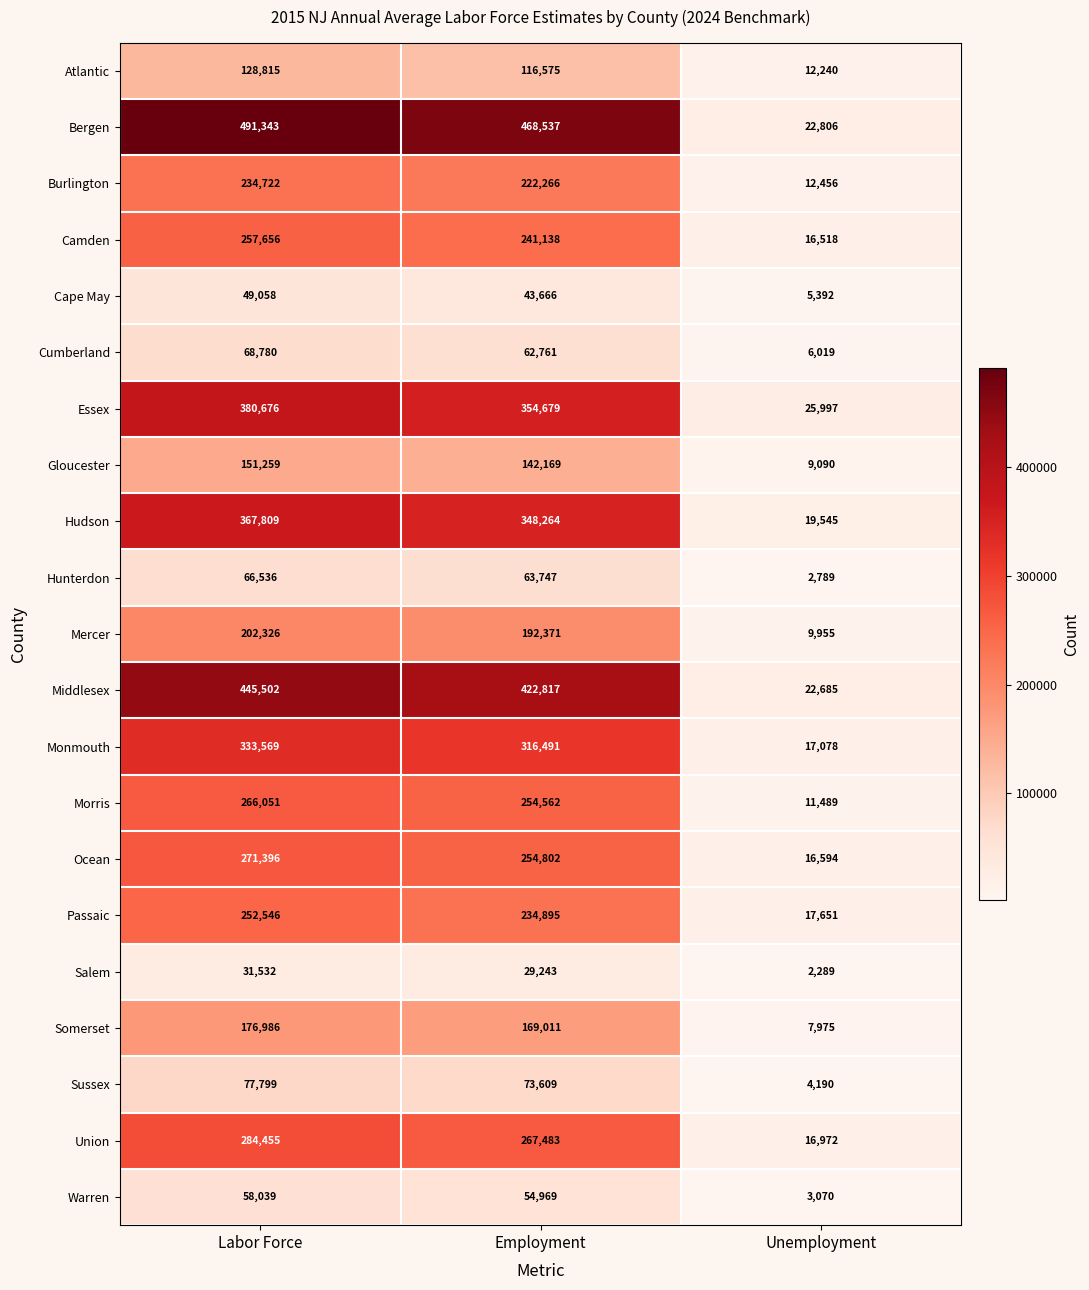

At which category is the sum across all series the highest?

Labor Force